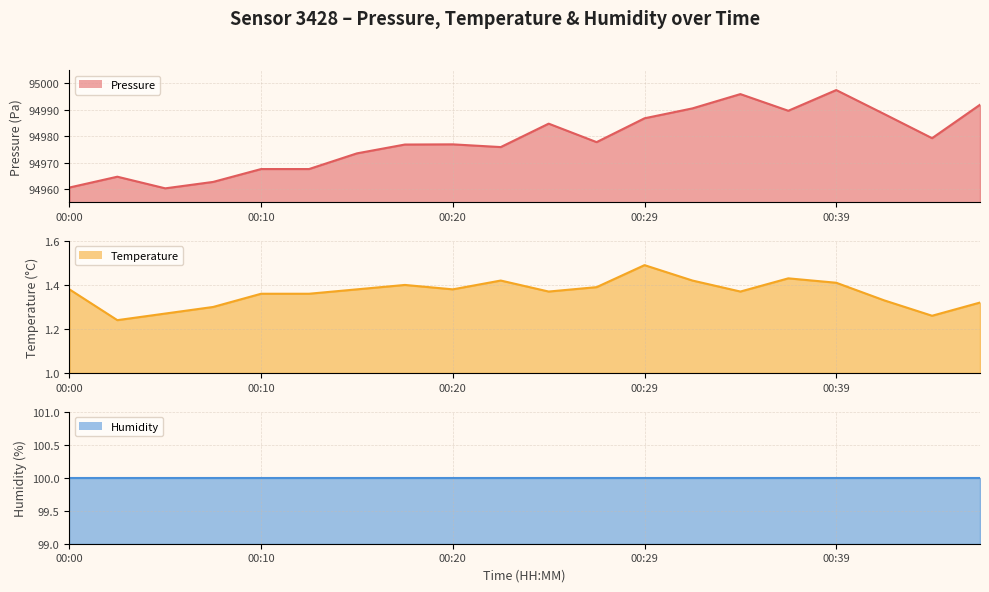

Does the chart display data point markers on the line(s)?

No